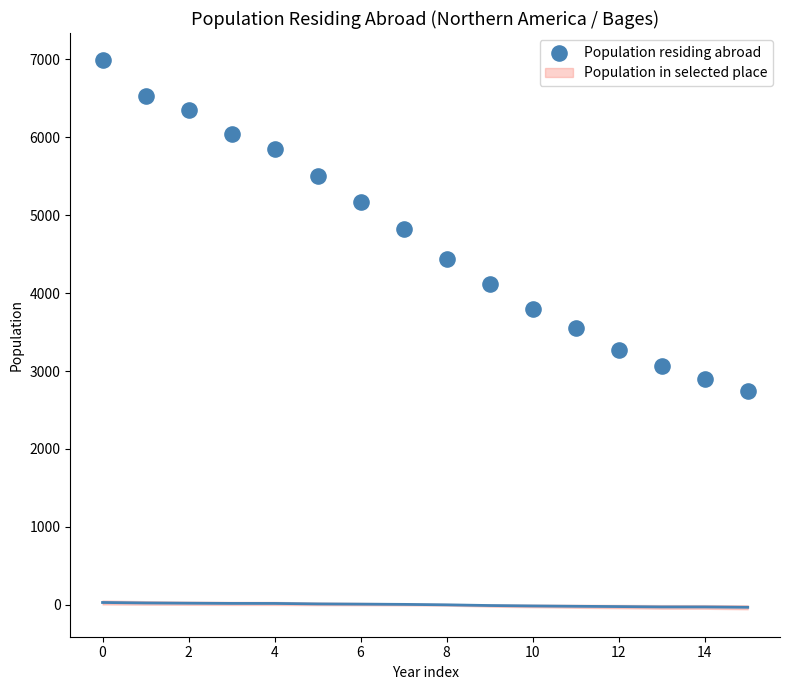

What is the range of Y values (max minus min)?

4245